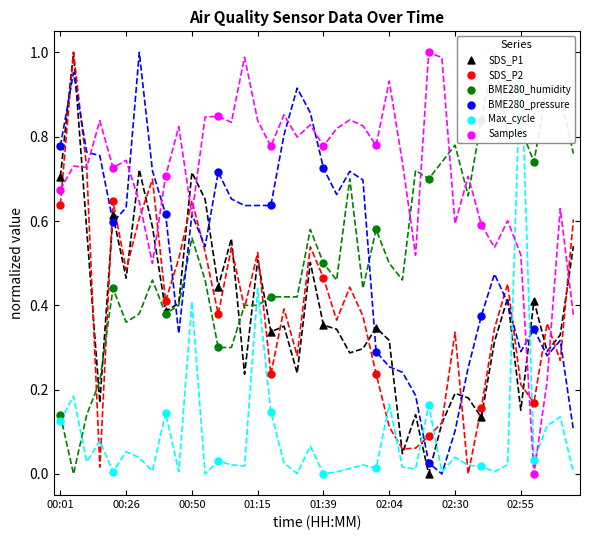

Is the value of Max_cycle at 8 greater than the value of SDS_P1 at 02:04?

No